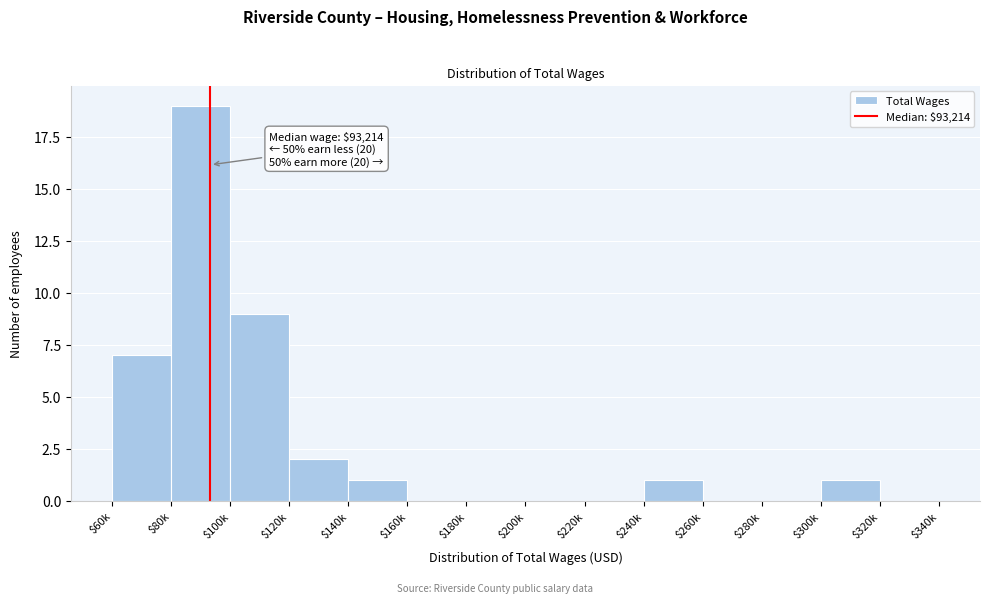

The value at $180k is -13. True or false?

False